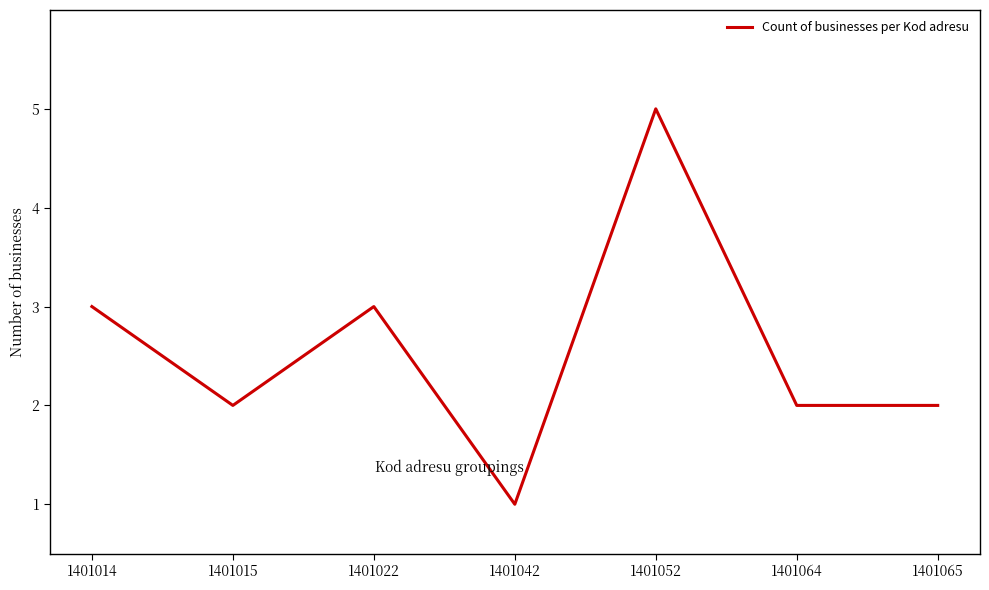

Count the values in the range 2 to 3.

5